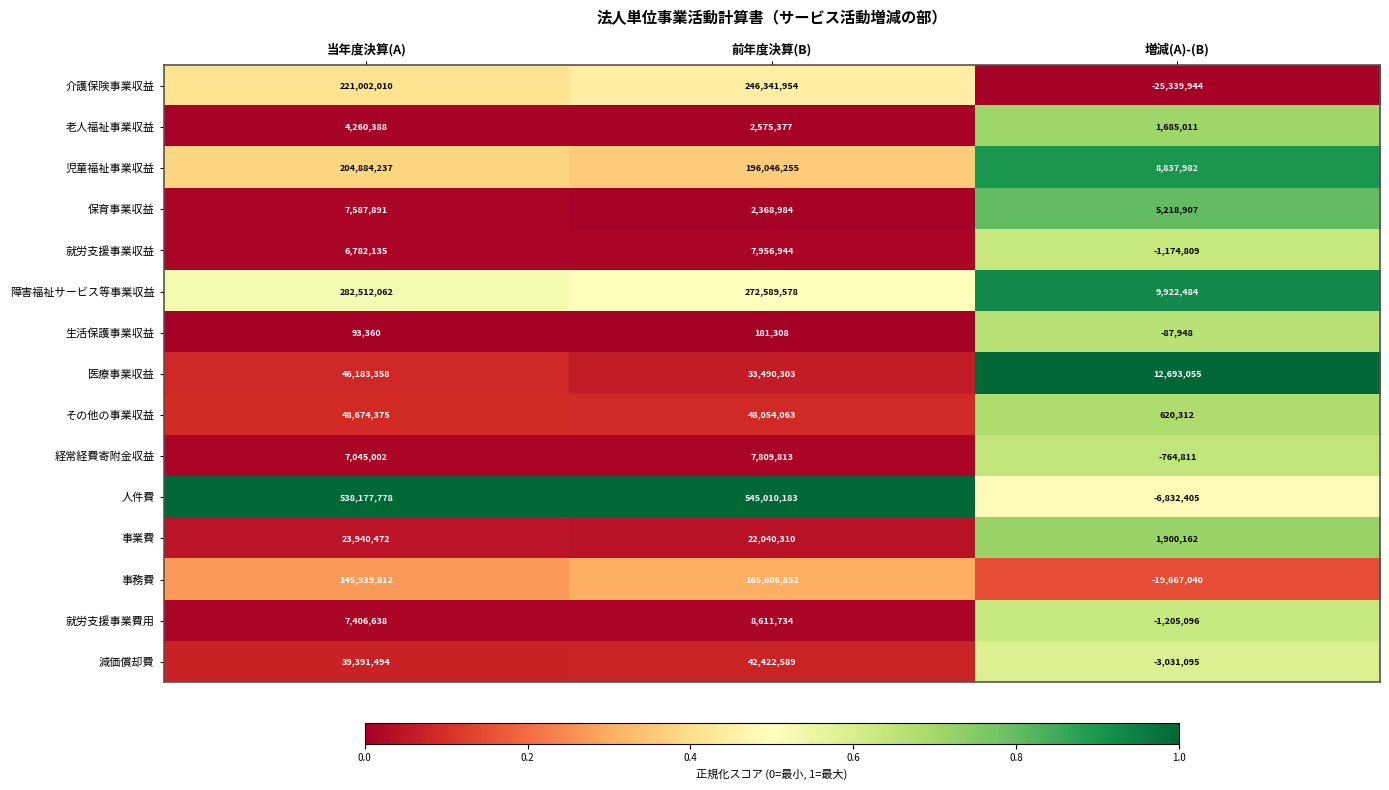

How many categories are shown in the chart?

3